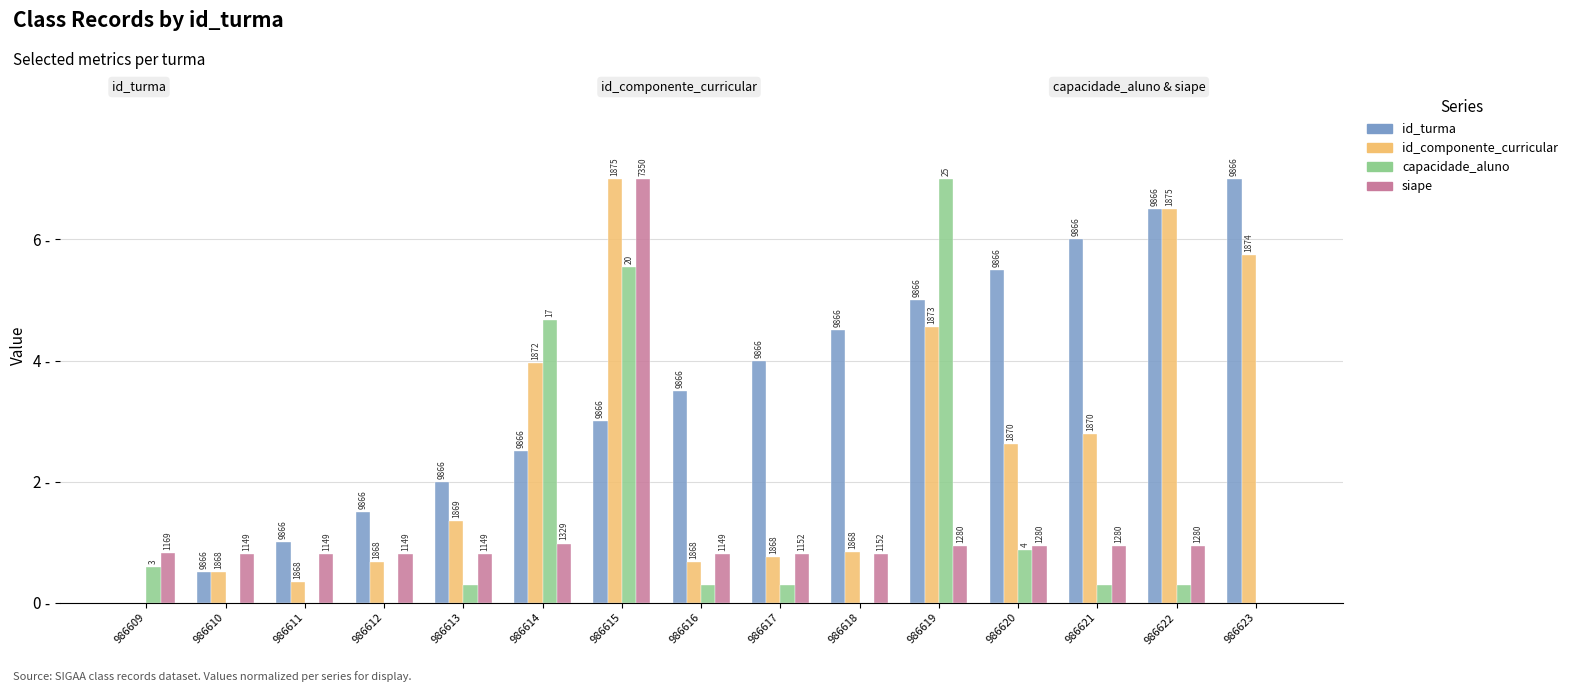

What is the difference between the capacidade_aluno values at 986622 and 986620?

0.6